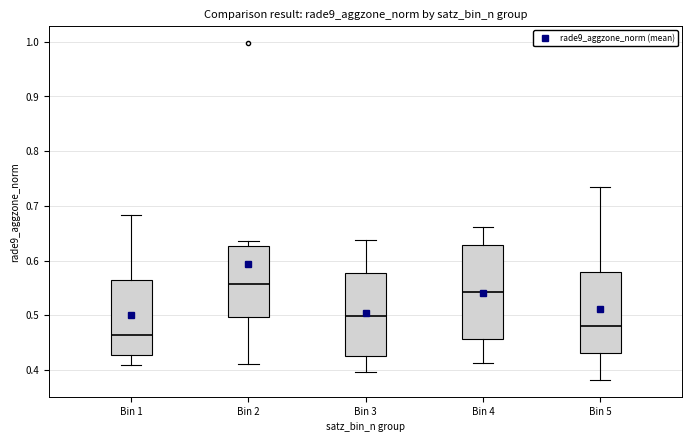

Reading left to right, read every box against the y-axis: the position of its median line, the range the box covers, and the ends of its whiskers. The values are not printed on the chart, so give them approximately, as read against the axis.

Bin 1: median 0.46, box 0.43 to 0.56, whiskers 0.41 to 0.68
Bin 2: median 0.56, box 0.50 to 0.63, whiskers 0.41 to 0.64
Bin 3: median 0.50, box 0.43 to 0.58, whiskers 0.40 to 0.64
Bin 4: median 0.54, box 0.46 to 0.63, whiskers 0.41 to 0.66
Bin 5: median 0.48, box 0.43 to 0.58, whiskers 0.38 to 0.73